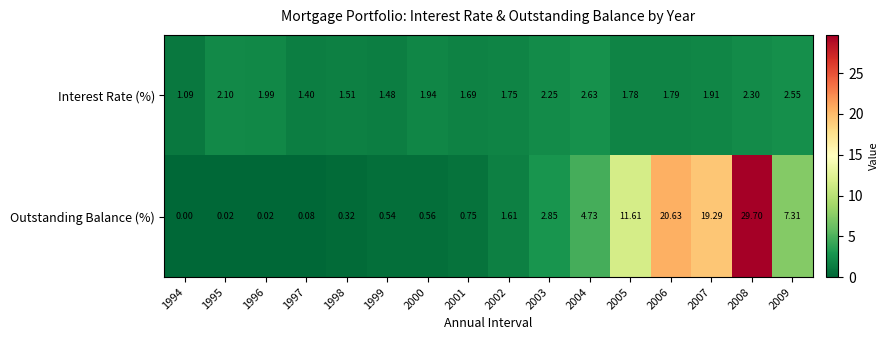

Rank the series at 1997 from highest to lowest value.

Interest Rate (%), Outstanding Balance (%)